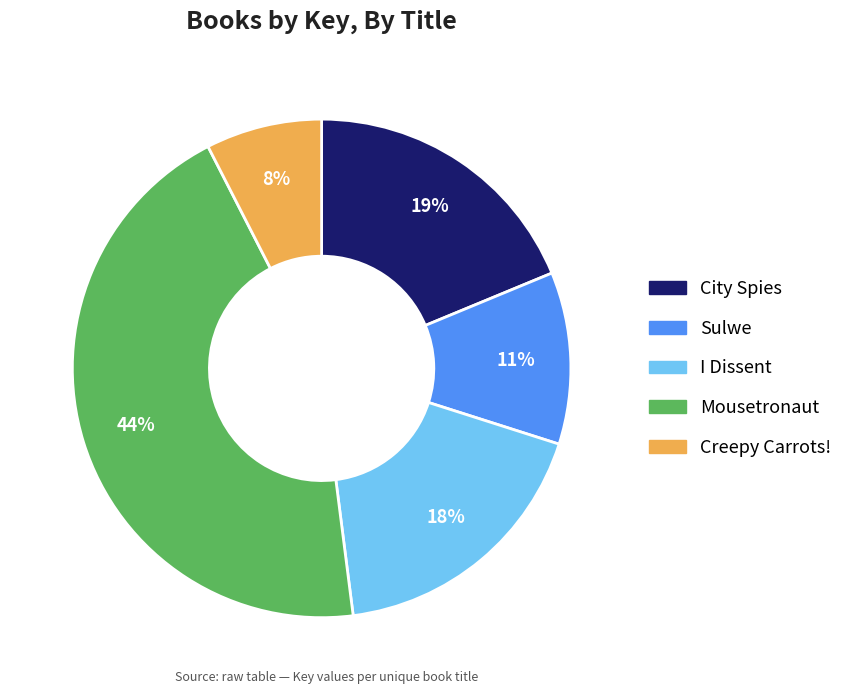

Is the sum of Creepy Carrots! and Sulwe greater than half?

No